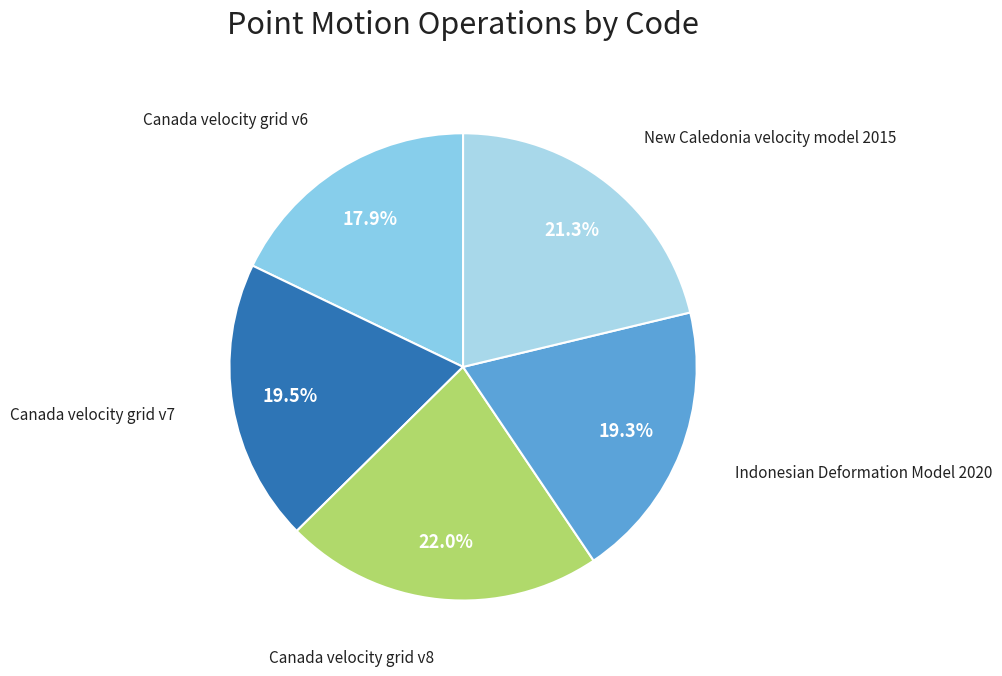

Which category has the biggest portion of the pie?

Canada velocity grid v8